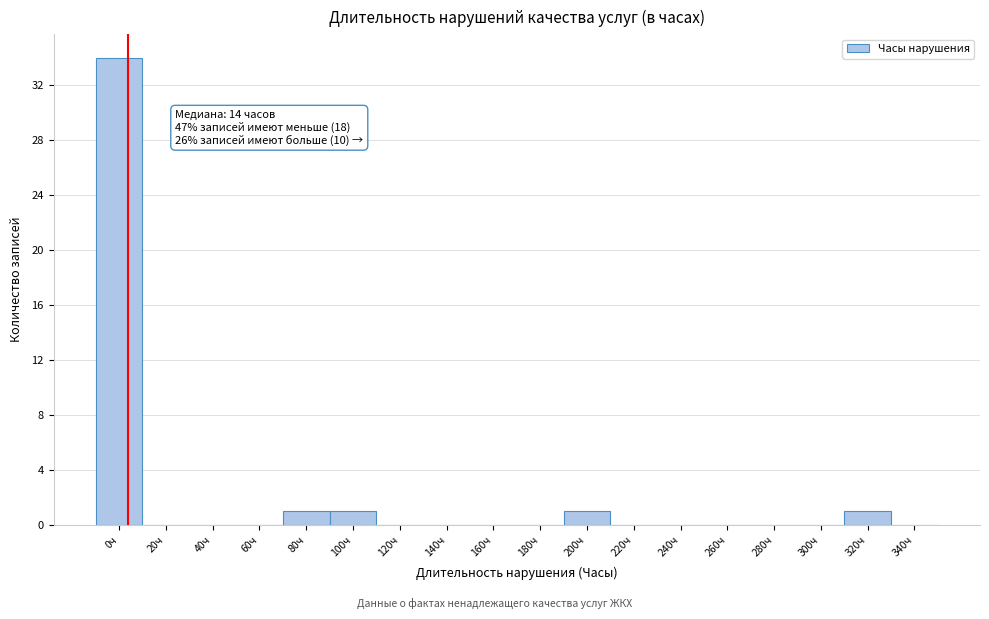

Reading left to right, extract all data points from this chart.

0ч=34	20ч=0	40ч=0	60ч=0	80ч=1	100ч=1	120ч=0	140ч=0	160ч=0	180ч=0	200ч=1	220ч=0	240ч=0	260ч=0	280ч=0	300ч=0	320ч=1	340ч=0